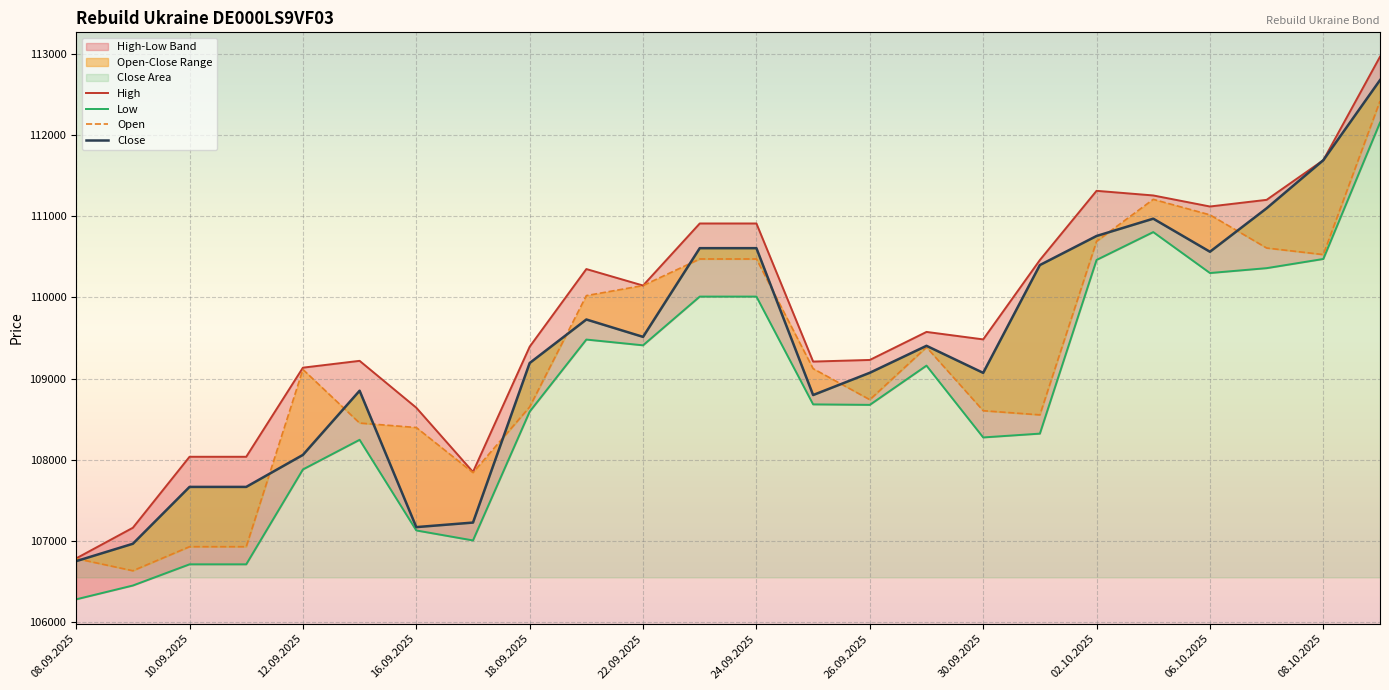

True or false: High and Low cross at least once.

False